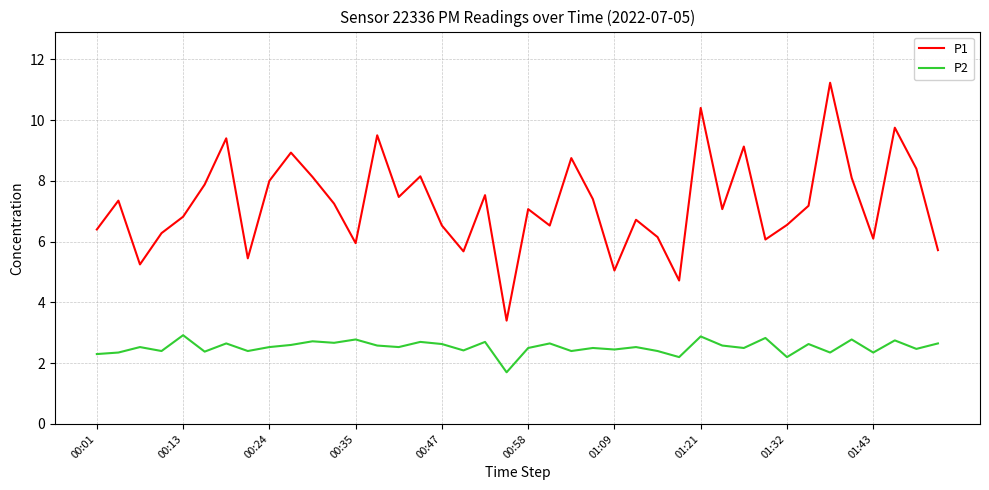

Does the chart display data point markers on the line(s)?

No